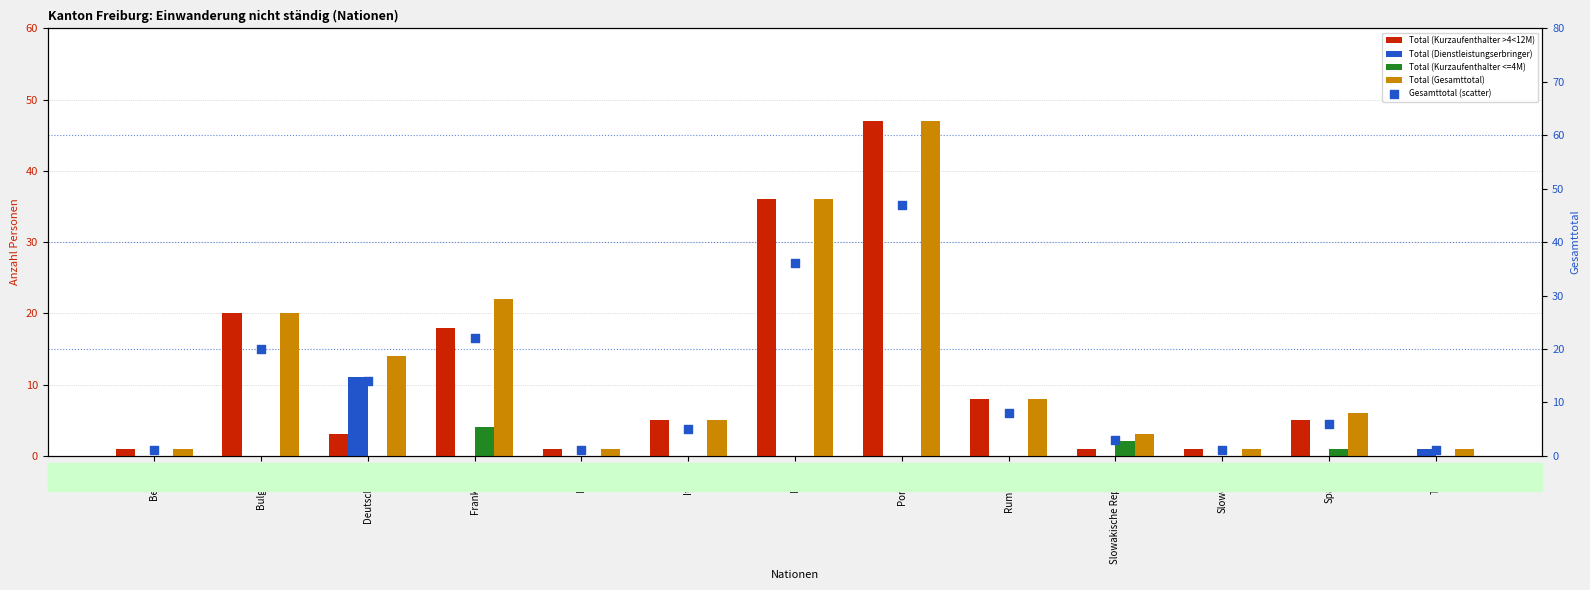

What are all the series names shown in the legend?

Total (Kurzaufenthalter >4<12M), Total (Dienstleistungserbringer), Total (Kurzaufenthalter <=4M), Total (Gesamttotal), Gesamttotal (scatter)